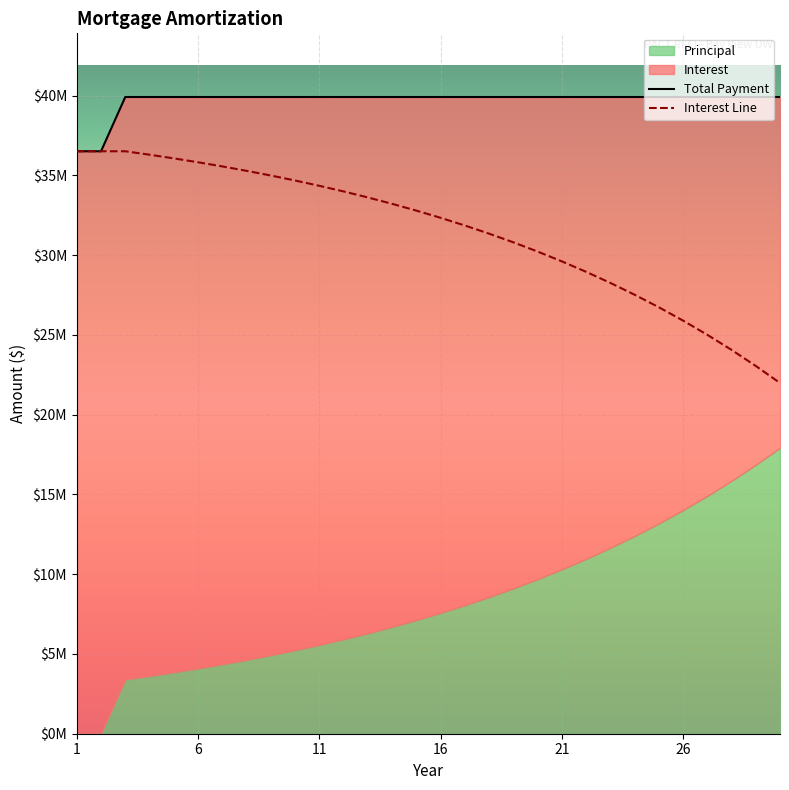

Where is Interest nearest to the value 29247494?

22